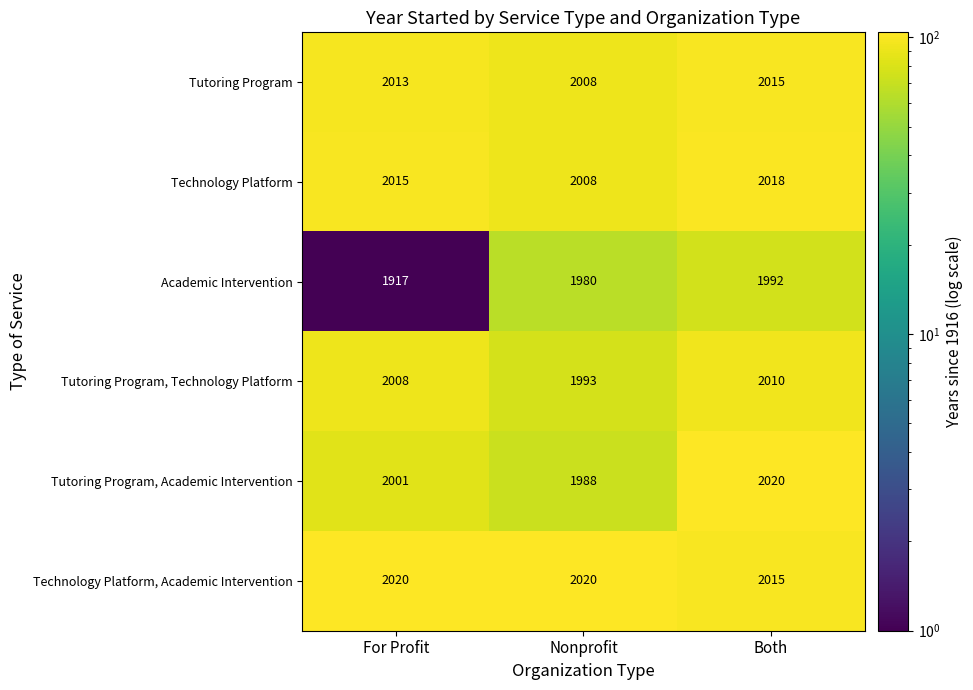

Is it true that Tutoring Program equals 2013 at For Profit?

True